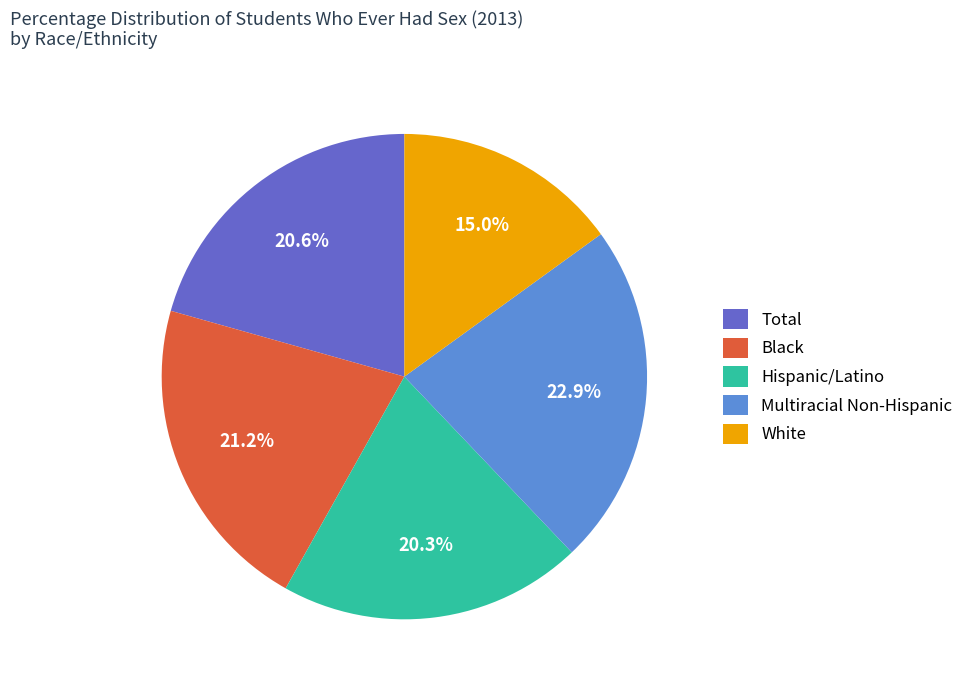

Is Total the majority of the pie?

No